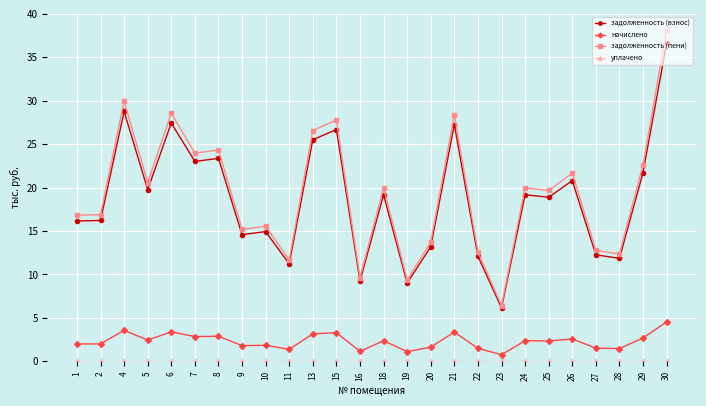

What is the sum of all задолженность (взнос) values?

485.2